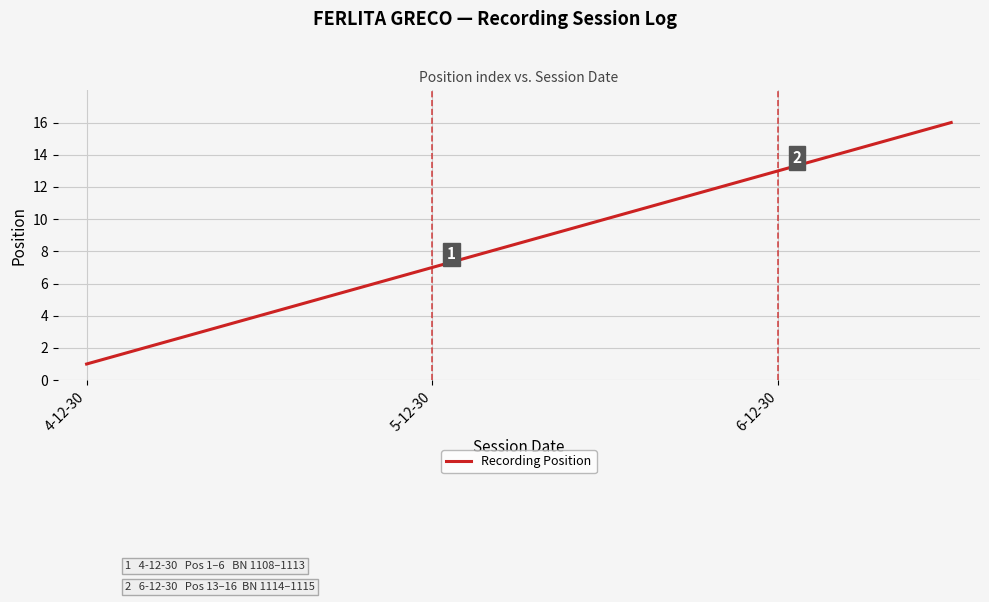

What is the maximum value shown in the chart?

16